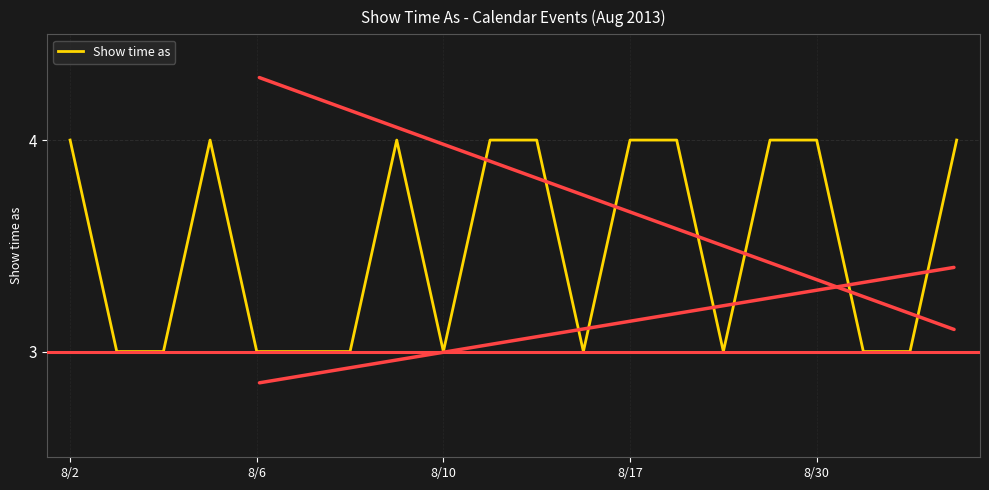

What is the maximum value shown in the chart?

4